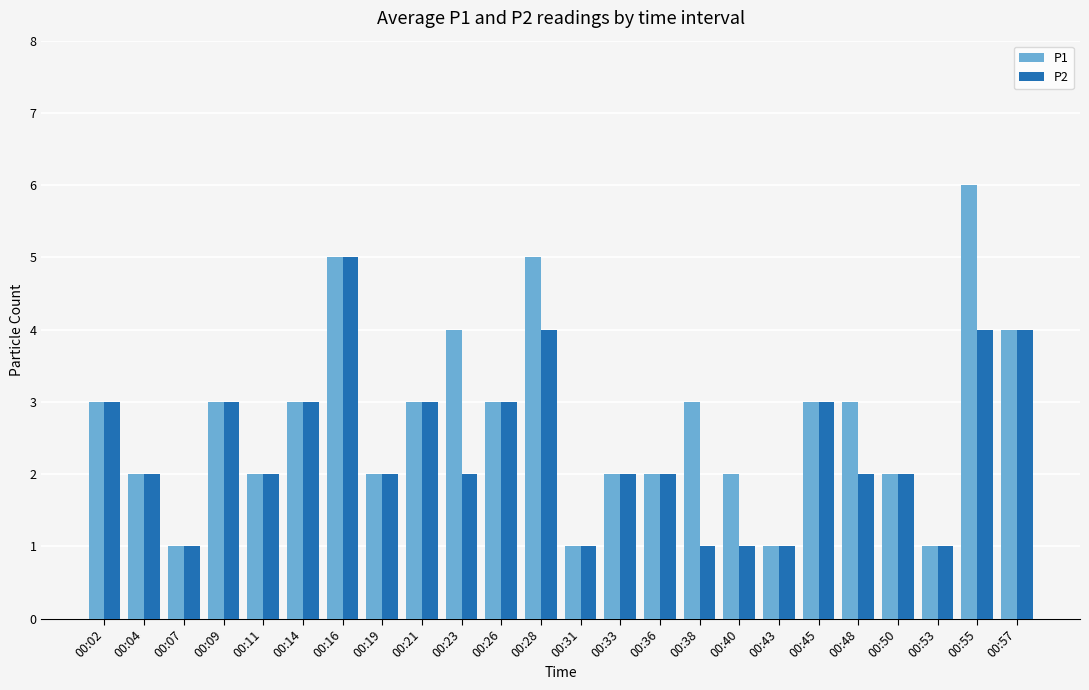

Reading left to right, transcribe all the data shown in this chart.

P1: 3	2	1	3	2	3	5	2	3	4	3	5	1	2	2	3	2	1	3	3	2	1	6	4
P2: 3	2	1	3	2	3	5	2	3	2	3	4	1	2	2	1	1	1	3	2	2	1	4	4